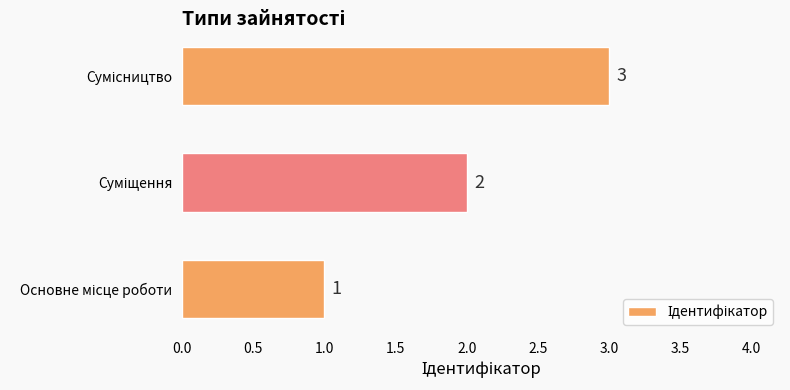

What is the sum of all values?

6